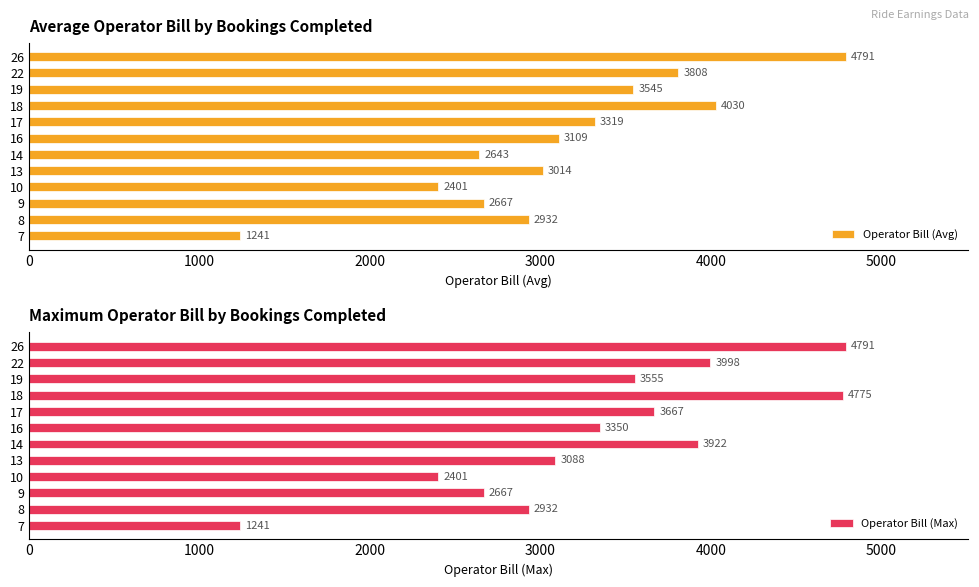

What is the average value of the Operator Bill (Avg) series?

3125.0